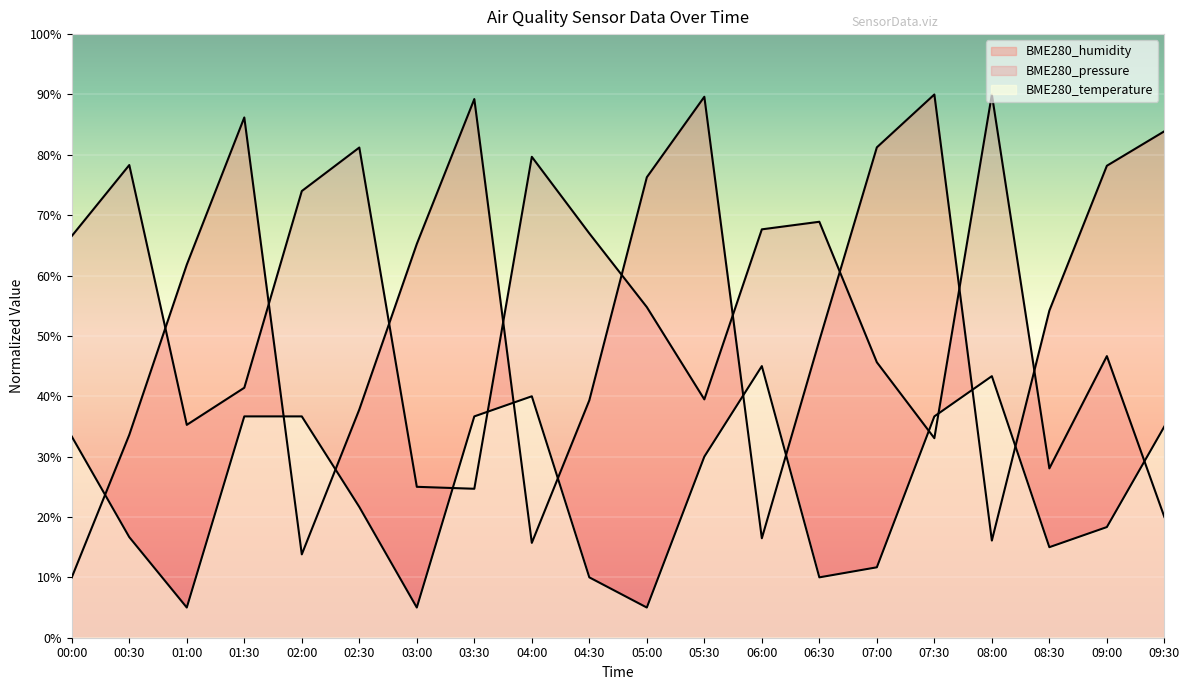

What is the spread (max minus min) of values at 07:00?

69.6